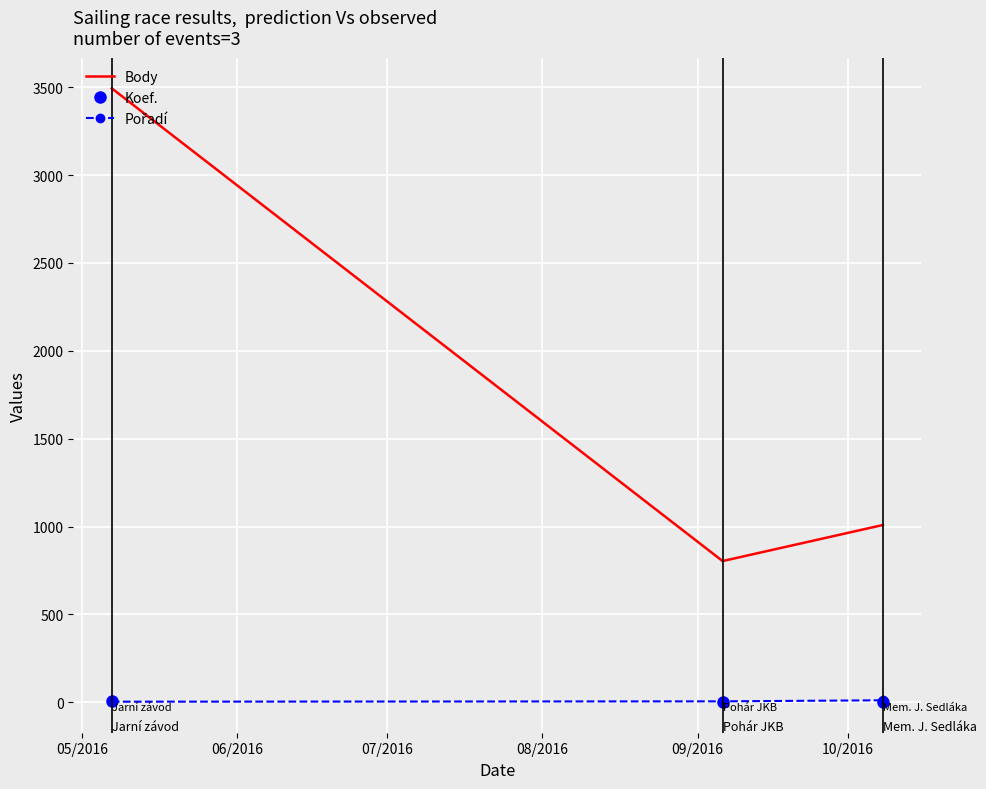

Which series has the largest range (max minus min)?

Body